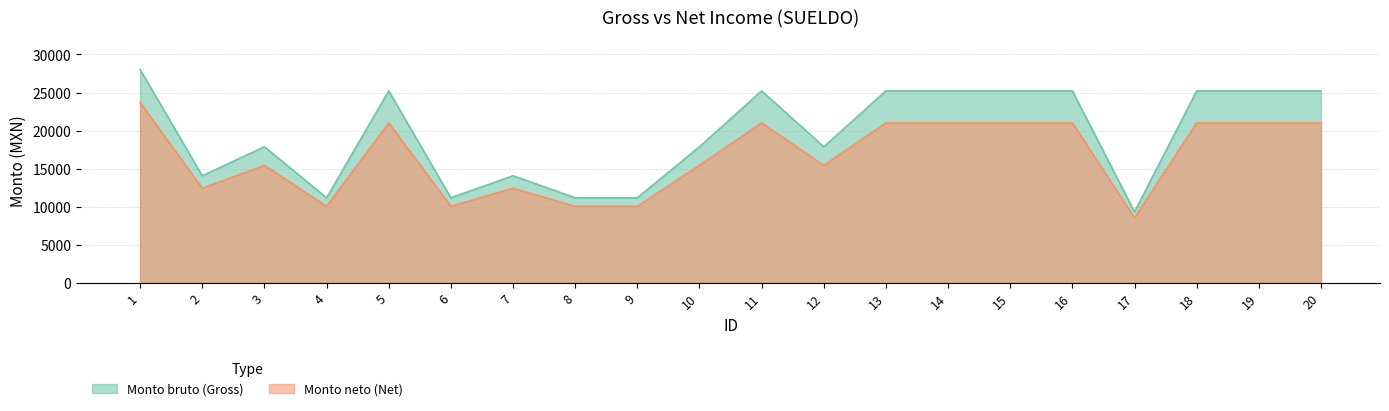

Which series has the largest total across all categories?

Monto bruto (Gross)